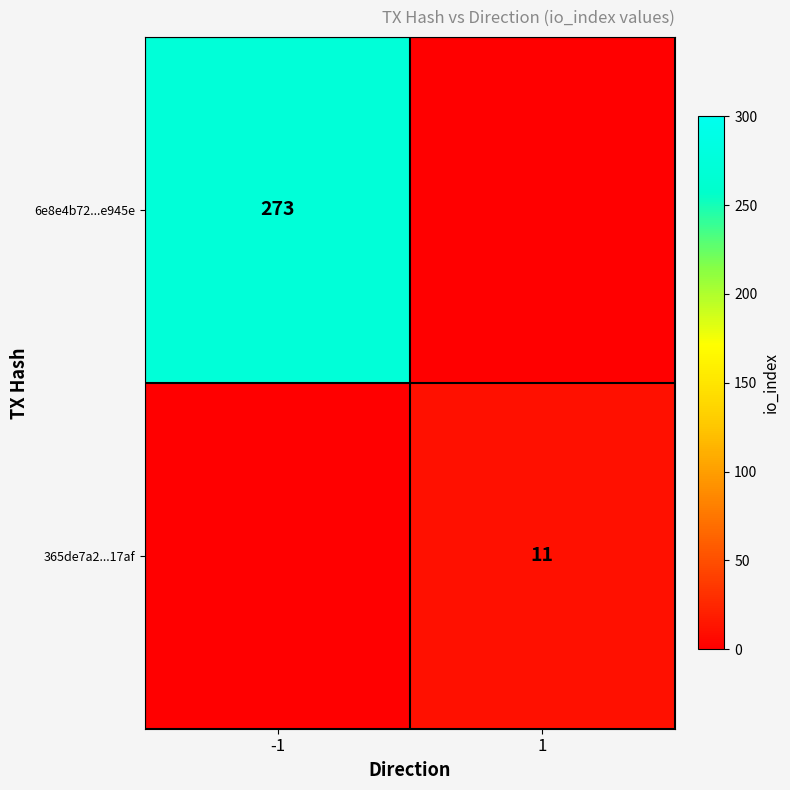

The value of 365de7a2...17af at 1 is 11. True or false?

True